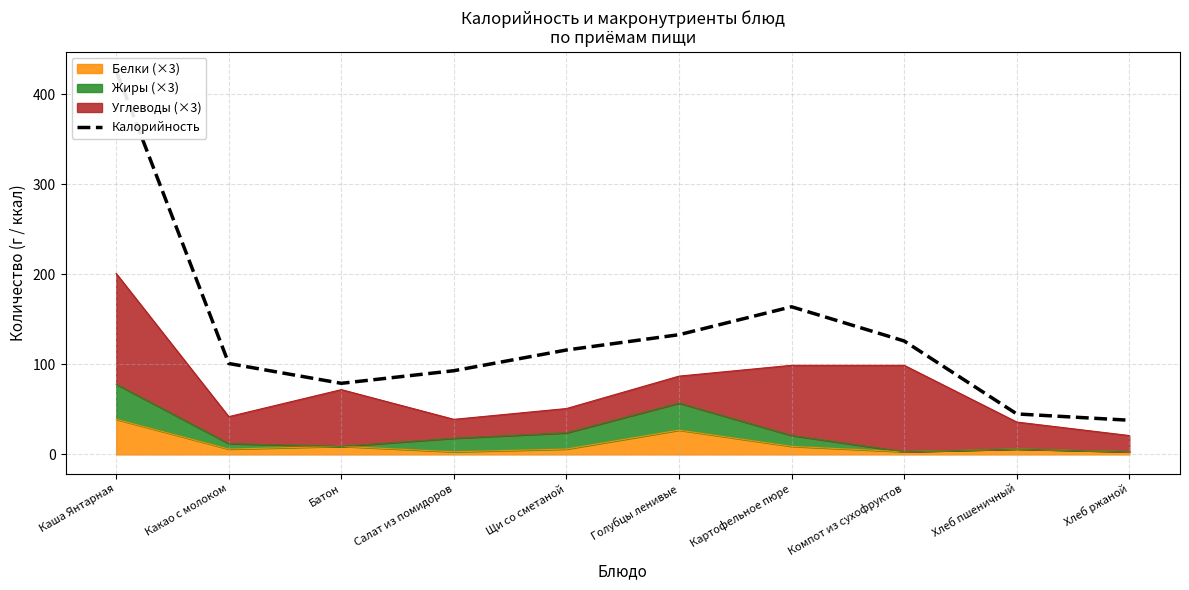

The value of Белки (×3) at Каша Янтарная is 39. True or false?

True